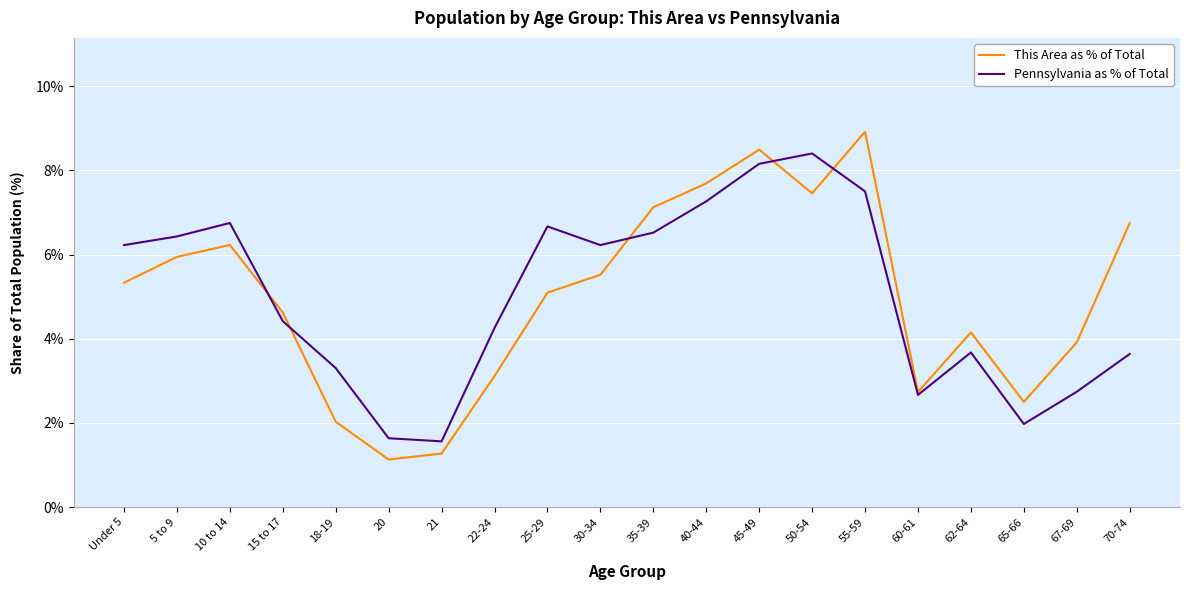

At which label does Pennsylvania as % of Total first exceed 6?

Under 5